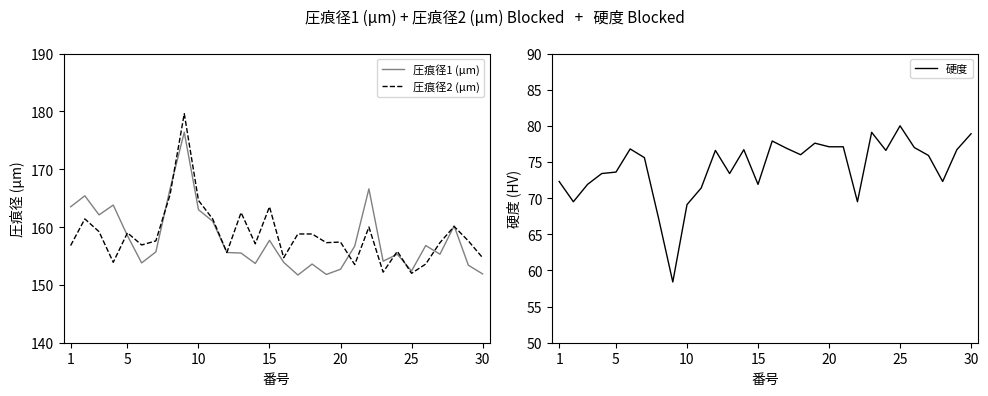

Rank the series by their maximum value, from lowest to highest.

硬度, 圧痕径1 (μm), 圧痕径2 (μm)